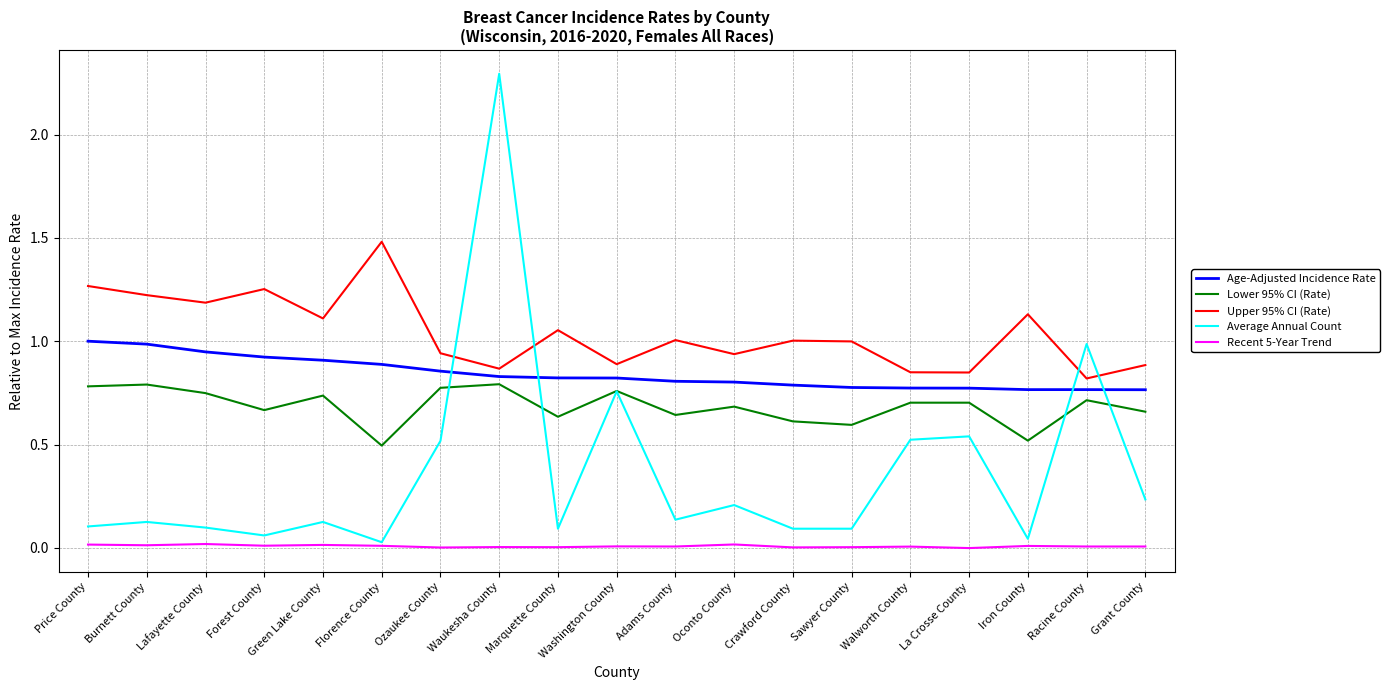

Which label corresponds to the largest value in the chart?

Waukesha County